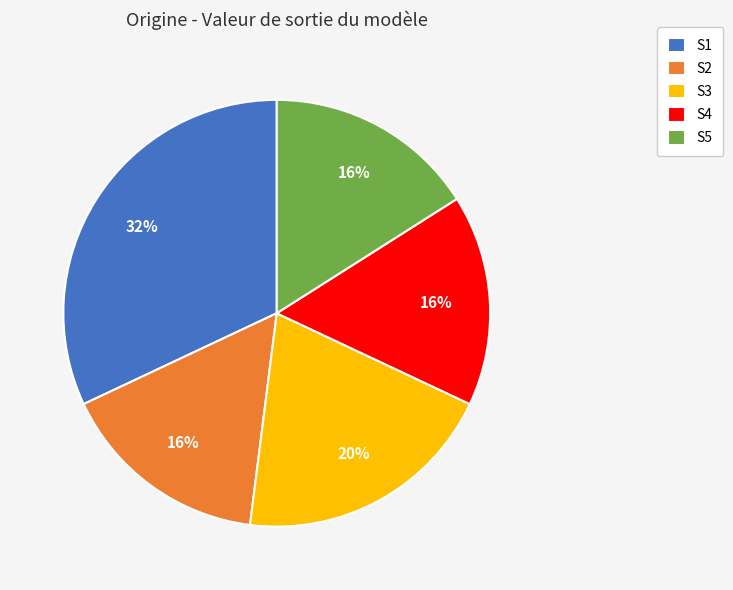

To the nearest percent, what is the difference between the S1 and S4 slice percentages?

16%